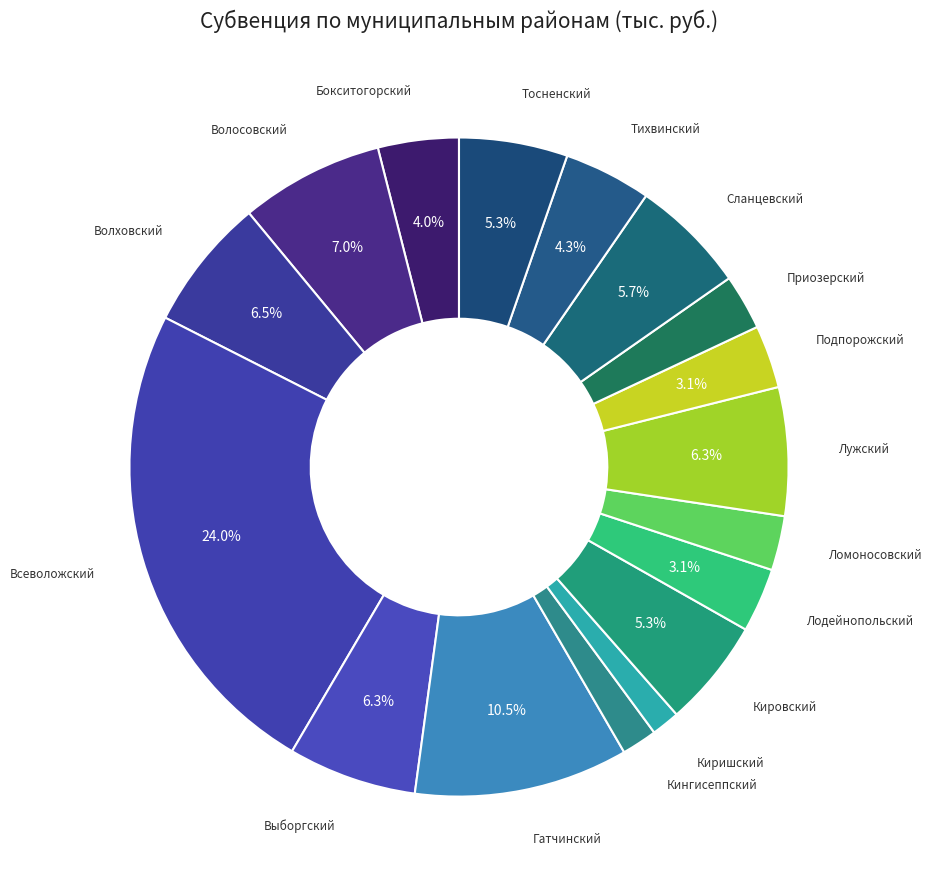

How many slices are in this pie chart?

17